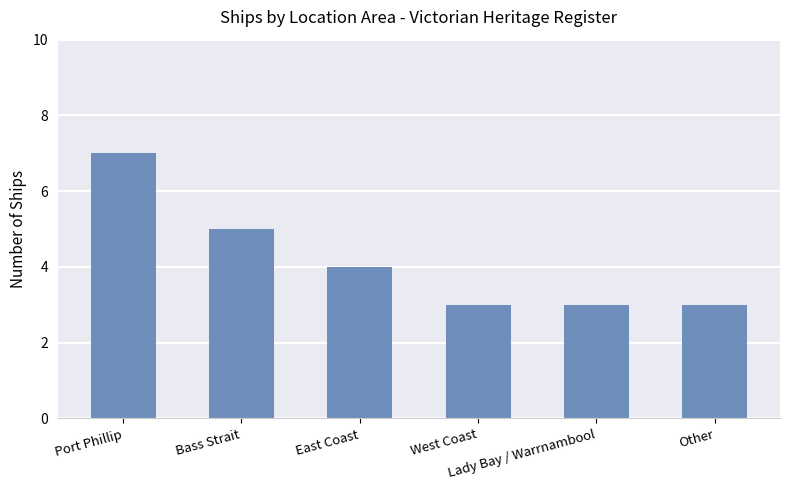

What is the difference between the second highest and second lowest values?

2